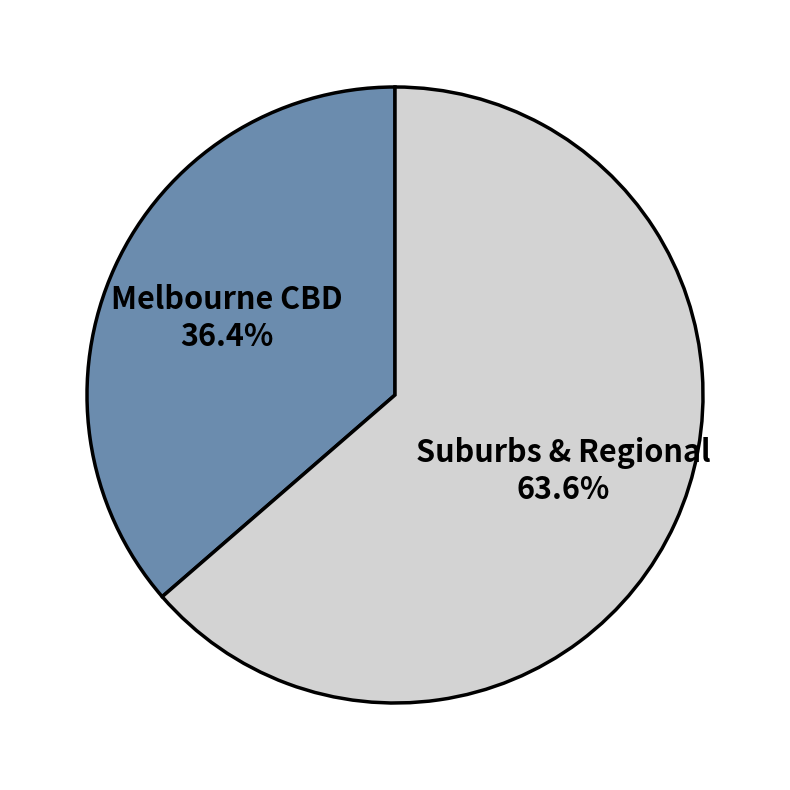

Rank the categories by value from highest to lowest.

Suburbs & Regional, Melbourne CBD